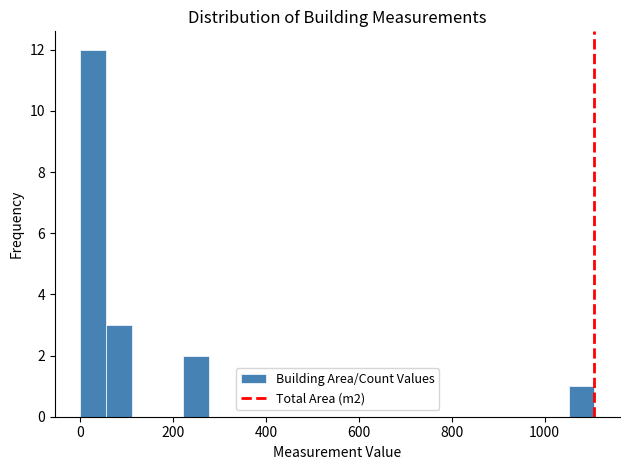

Around what value on the x-axis is the tallest bar? Give the approximate position of its centre, as read against the axis.

20